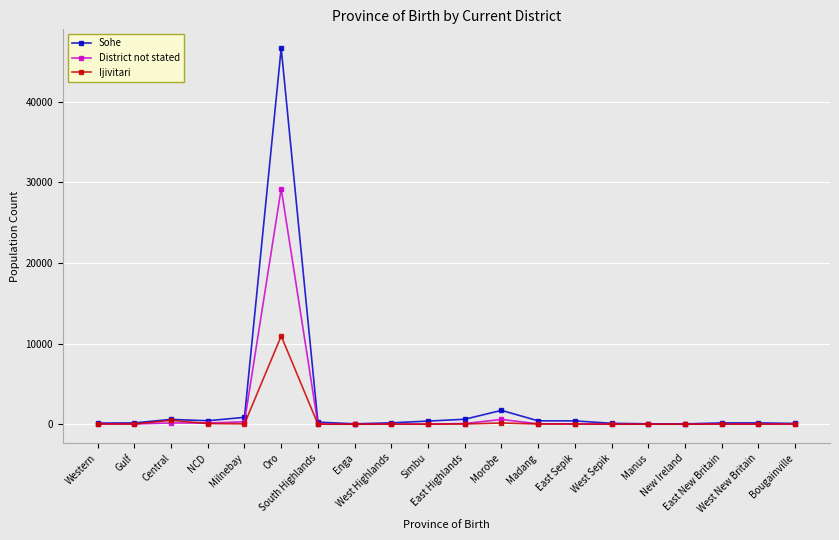

At how many categories does at least one series exceed 10447?

1